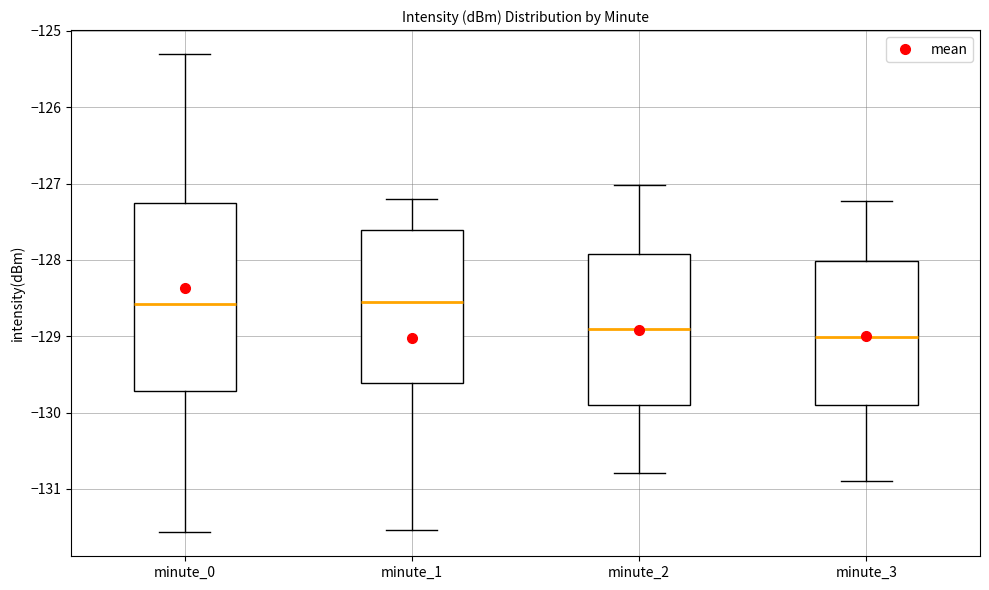

Reading left to right, read every box against the y-axis: the position of its median line, the range the box covers, and the ends of its whiskers. The values are not printed on the chart, so give them approximately, as read against the axis.

minute_0: median -128.6, box -129.7 to -127.3, whiskers -131.6 to -125.3
minute_1: median -128.5, box -129.6 to -127.6, whiskers -131.5 to -127.2
minute_2: median -128.9, box -129.9 to -127.9, whiskers -130.8 to -127.0
minute_3: median -129.0, box -129.9 to -128.0, whiskers -130.9 to -127.2